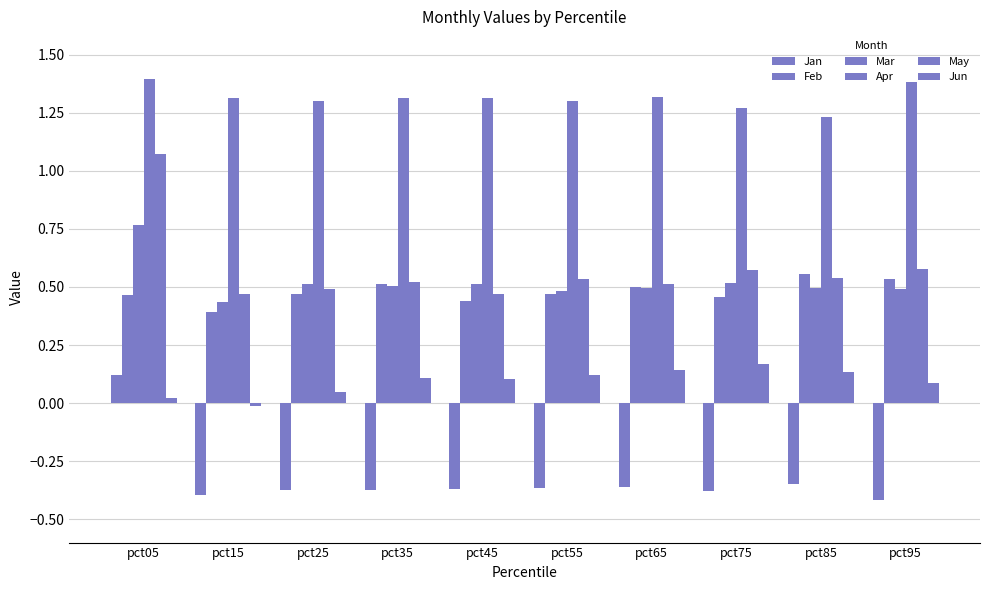

What is the value of the Jun bar at the 10th from the left?

0.1